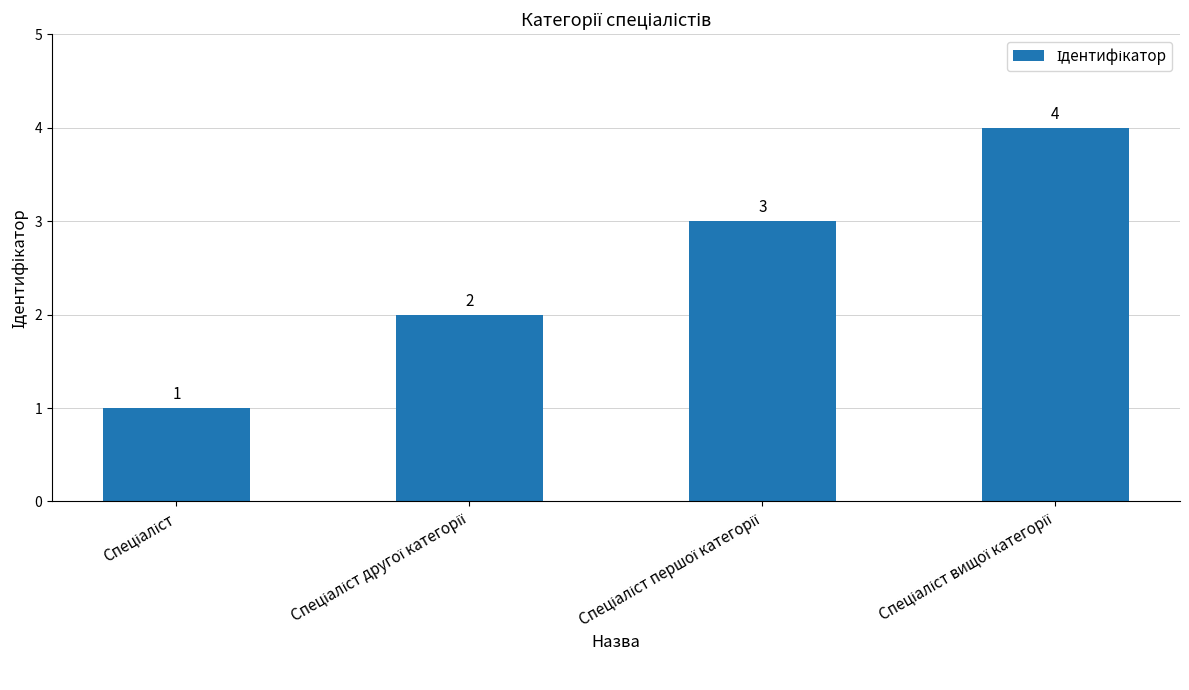

Does the chart contain stacked bars?

No